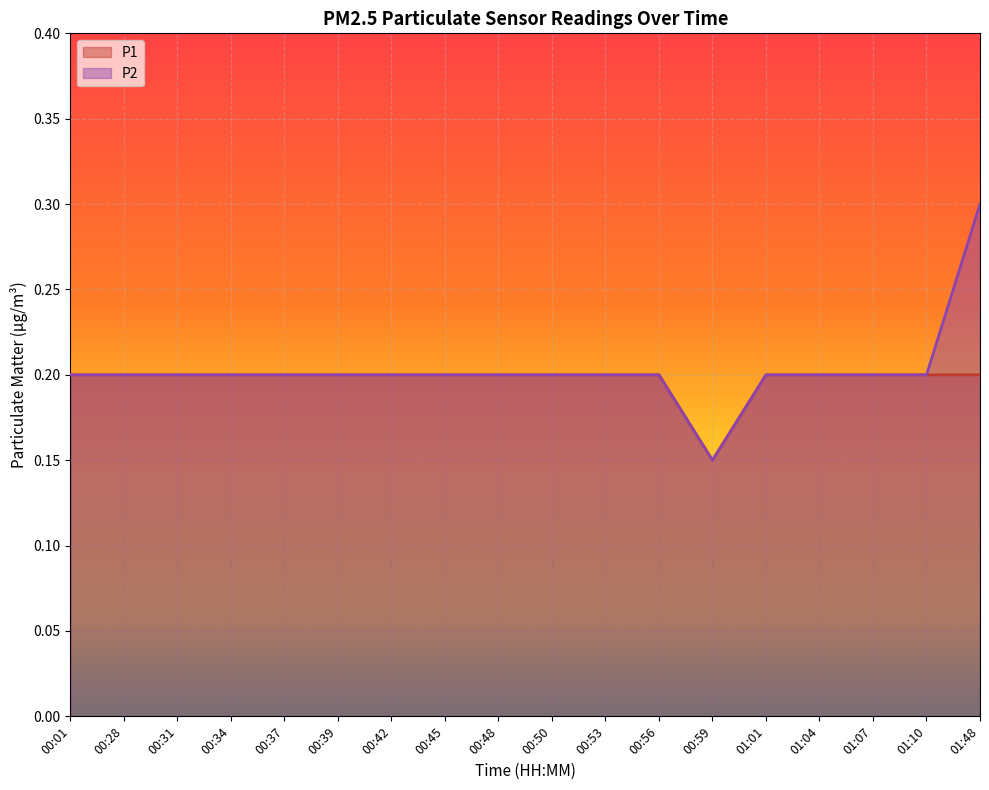

At which category is the sum across all series the highest?

01:48